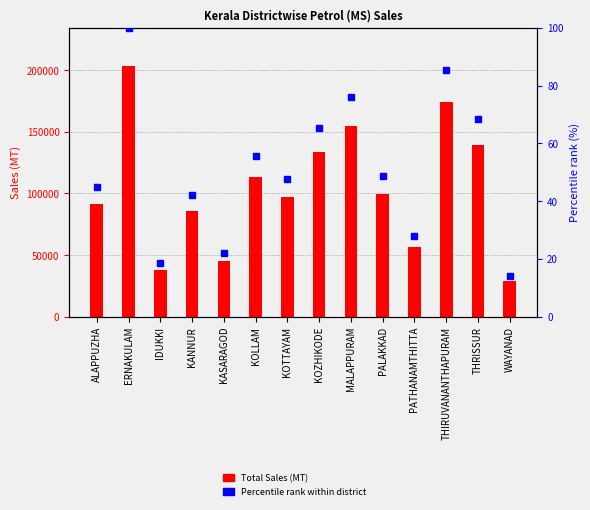

What is the approximate value of Percentile rank within district at WAYANAD?

14.0